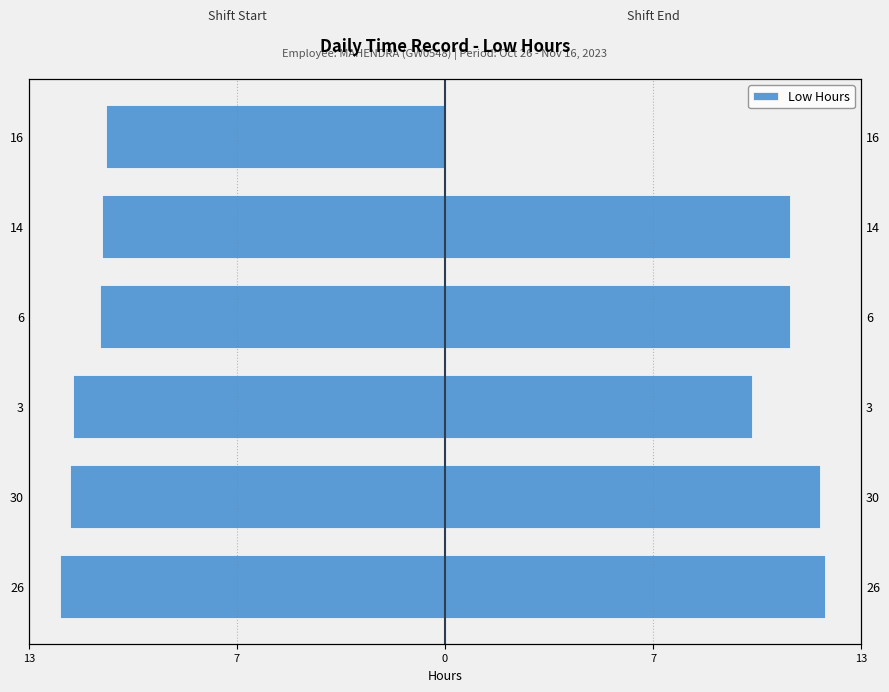

Which series has the widest spread of values?

Shift End